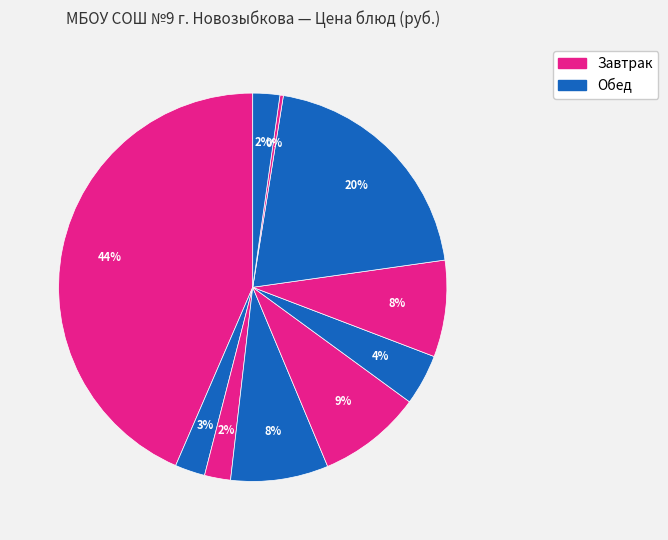

How many slices are in this pie chart?

10